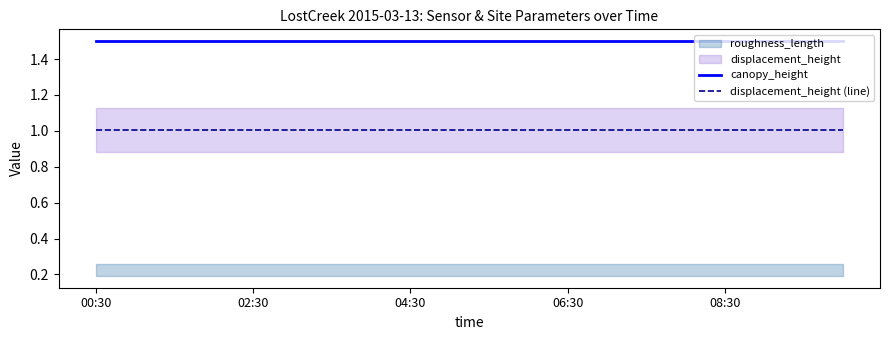

Is this an area chart (filled region under the line)?

No